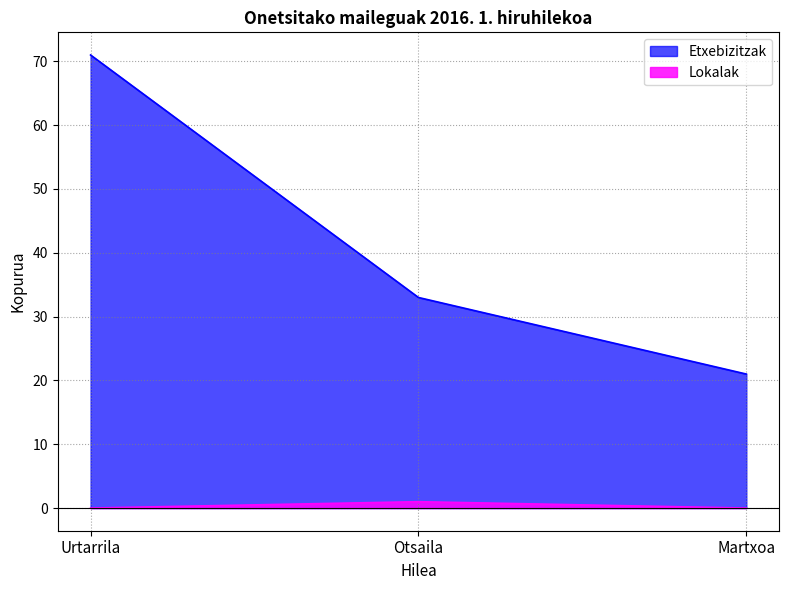

Count the number of categories in the chart.

3